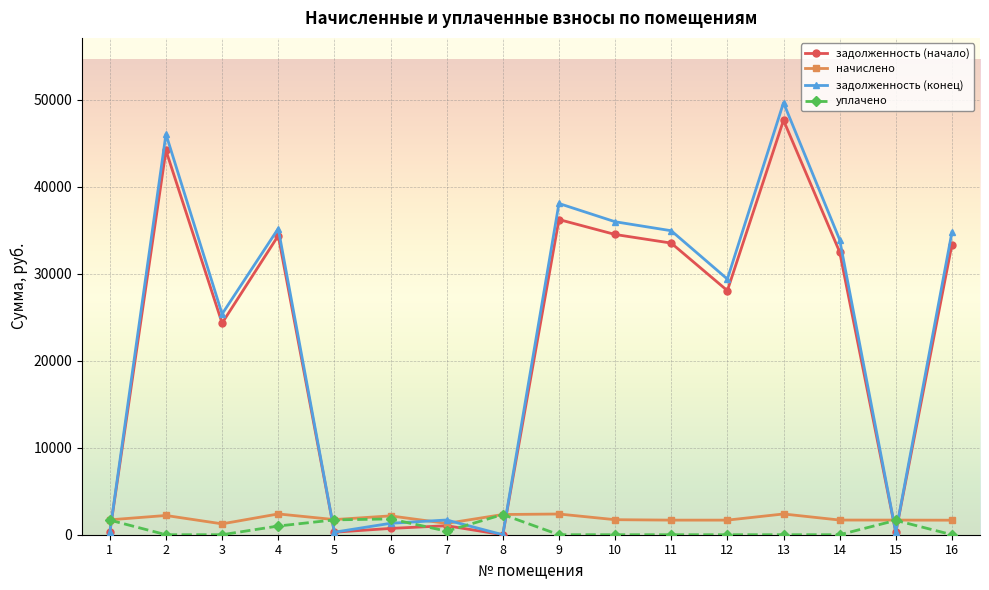

Which series has the largest range (max minus min)?

задолженность (конец)